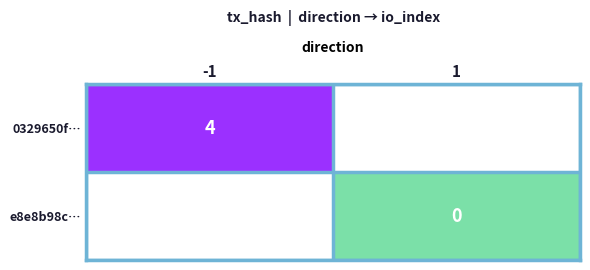

Is it true that 0329650f… equals 4 at -1?

True